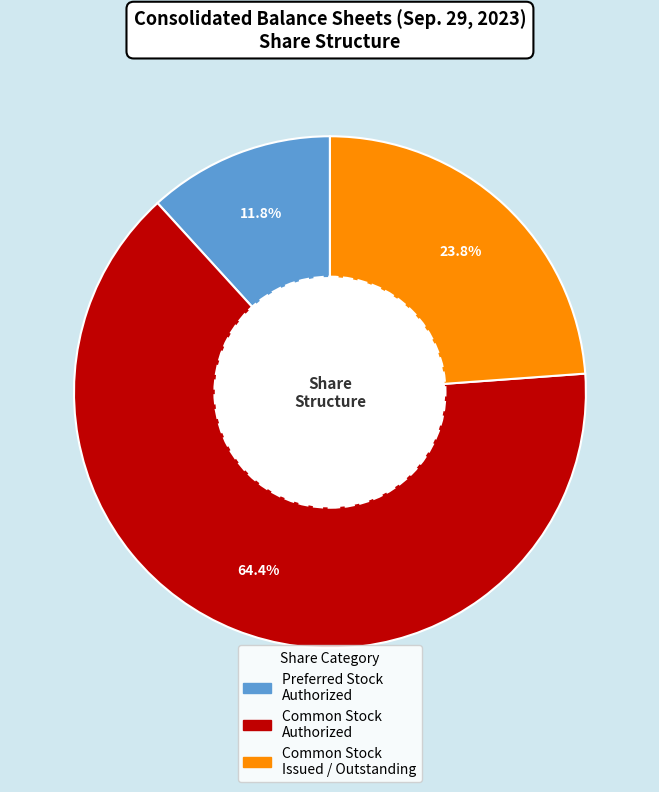

Does any single category account for the majority?

Yes